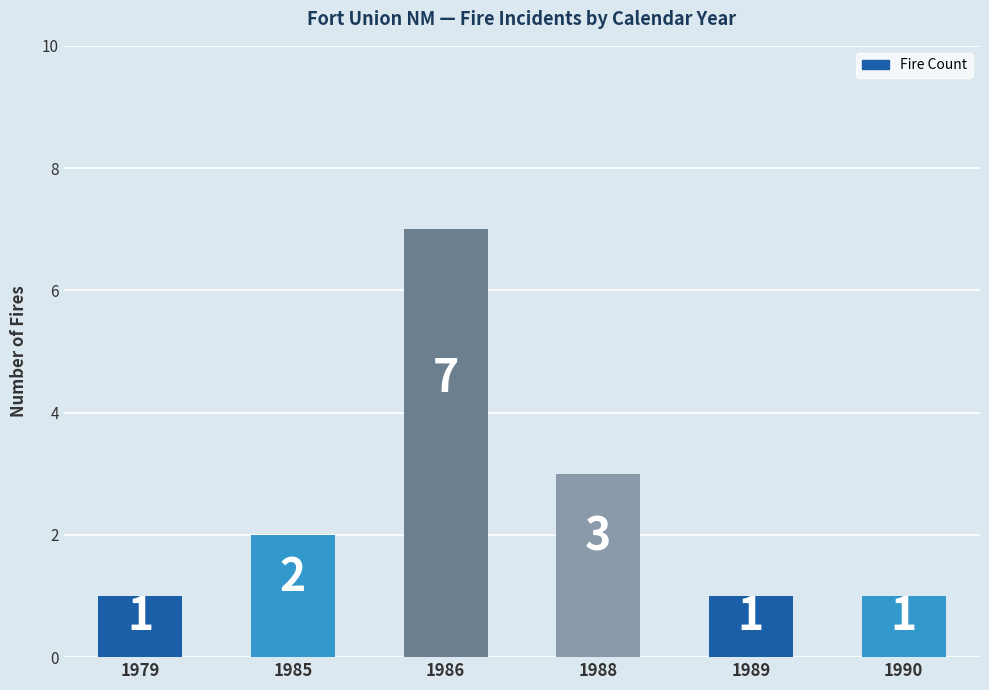

How many data points does each series have?

6